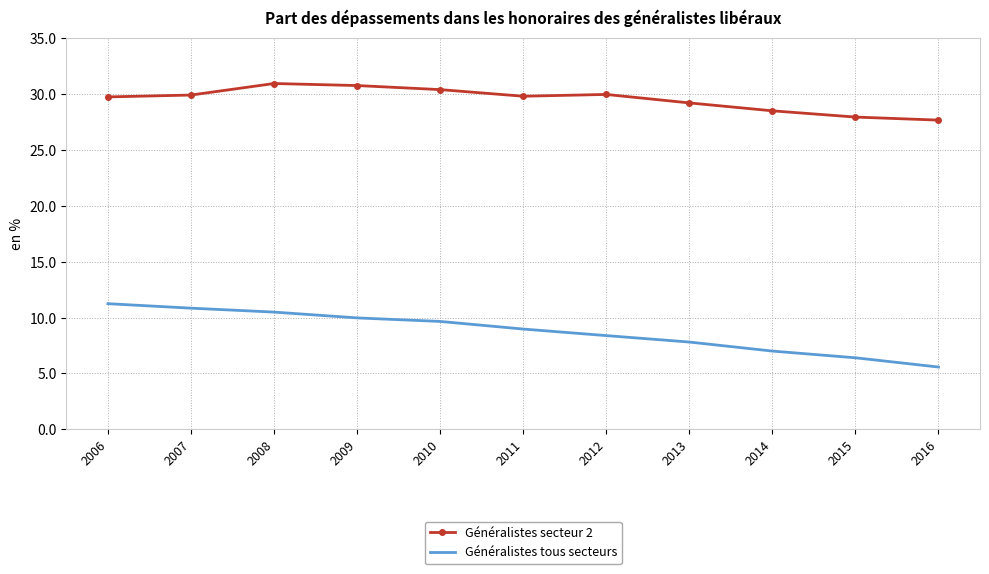

True or false: Généralistes tous secteurs has a value of 10.8 at 2007.

True